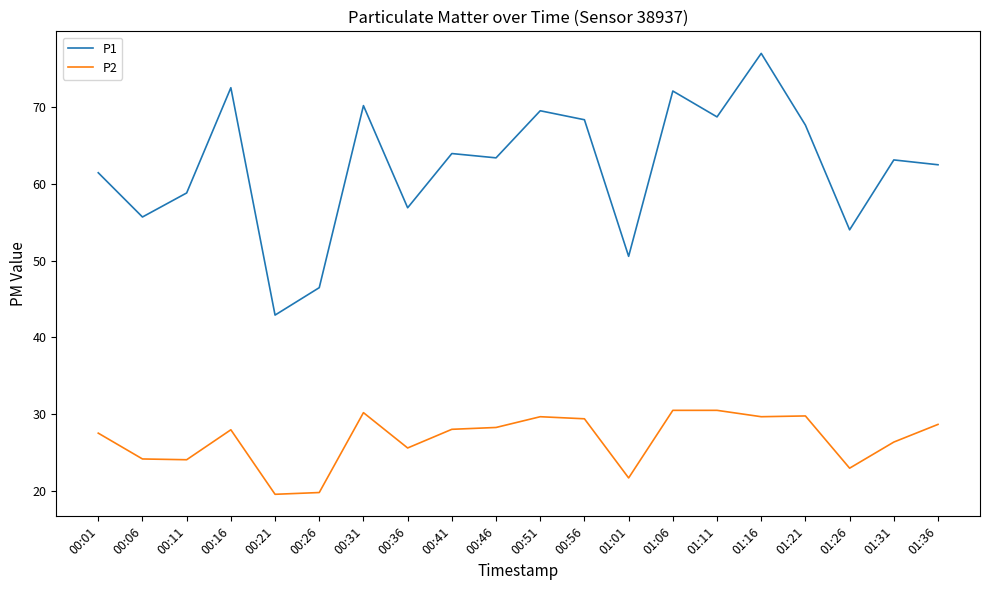

How many series are shown in this chart?

2